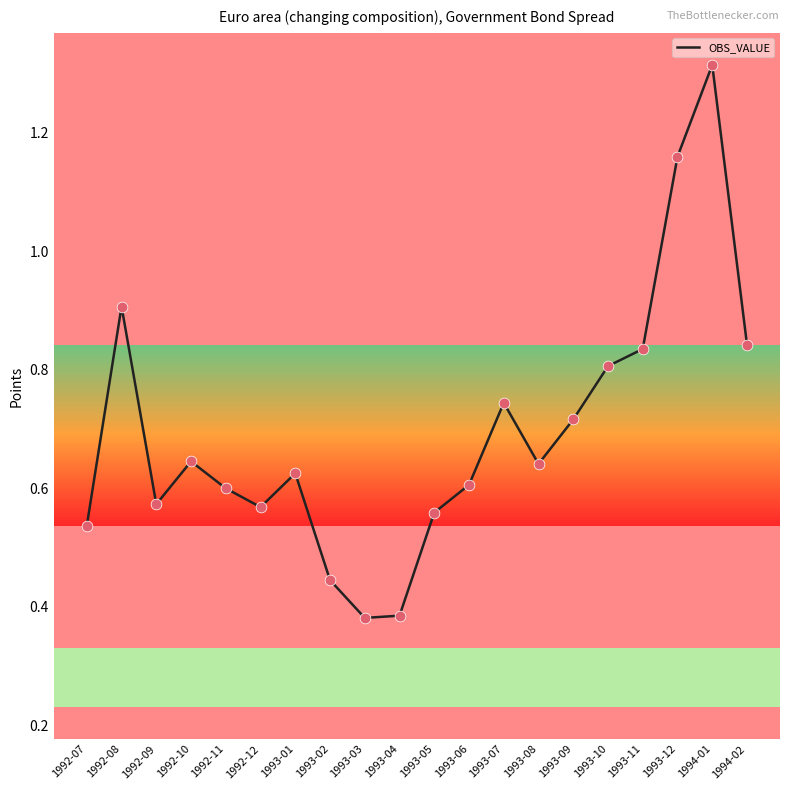

Between 1993-03 and 1992-08, which is larger?

1992-08